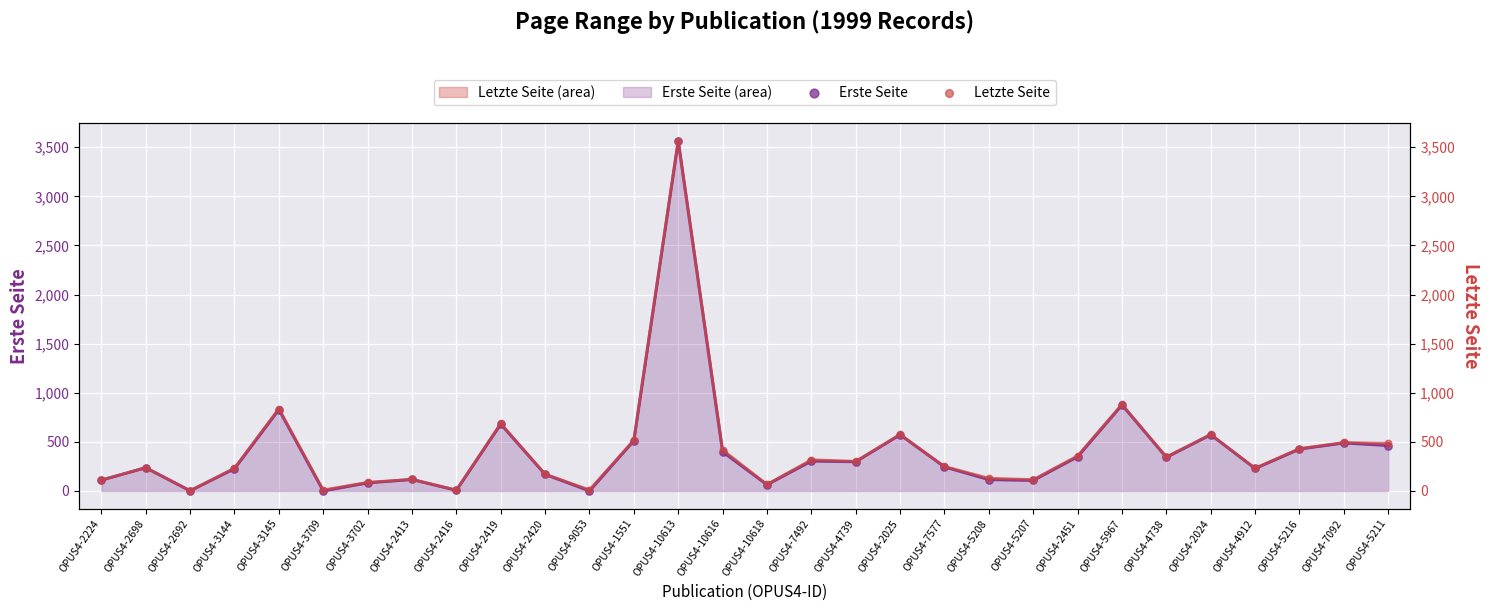

Which series reaches the maximum Y coordinate?

Letzte Seite